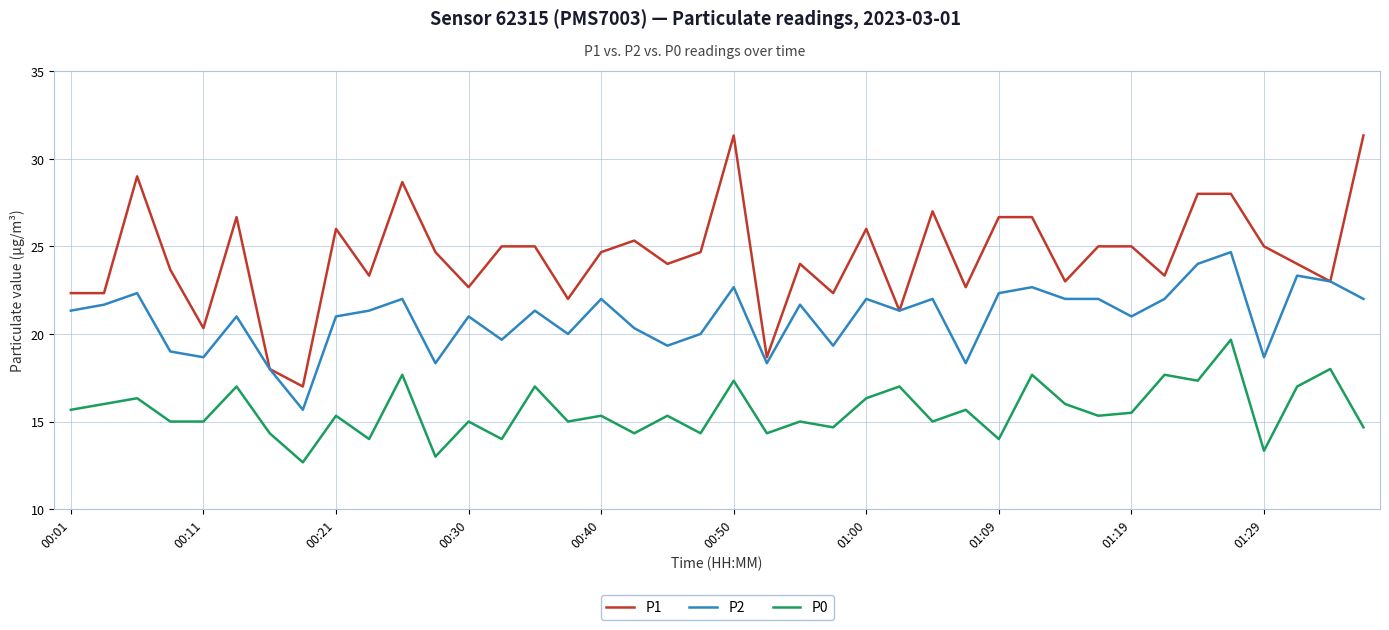

What is the smallest value displayed?

12.7